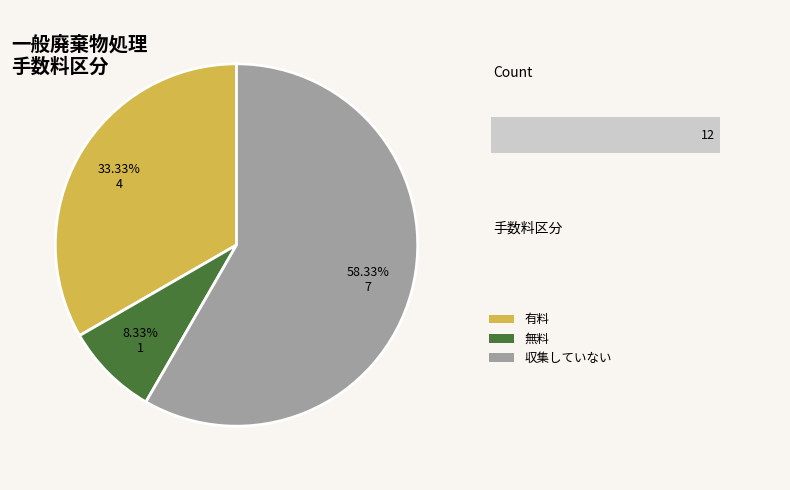

True or false: 無料 accounts for 1% of the total.

False